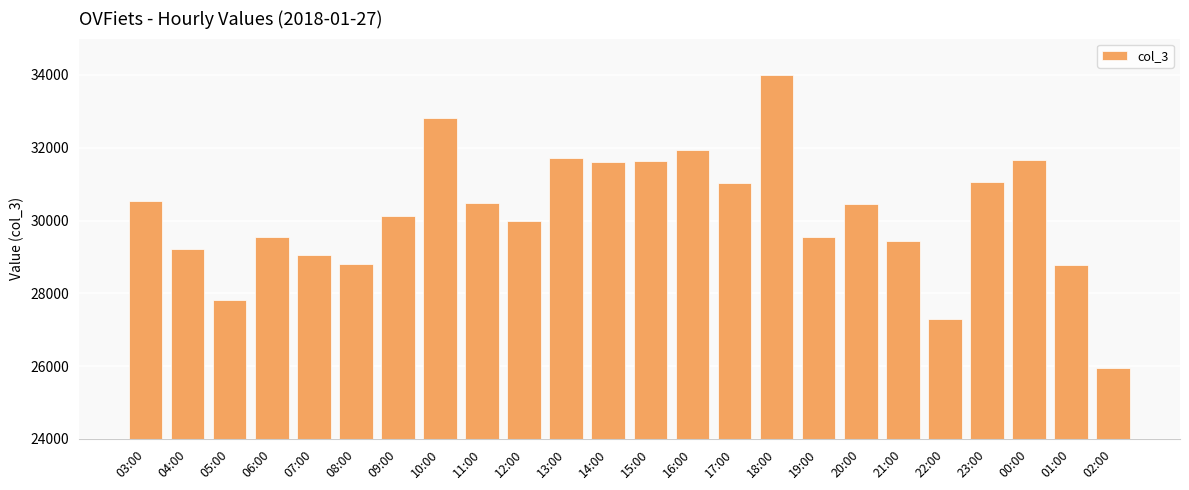

What is the difference between the maximum and minimum values?

8059